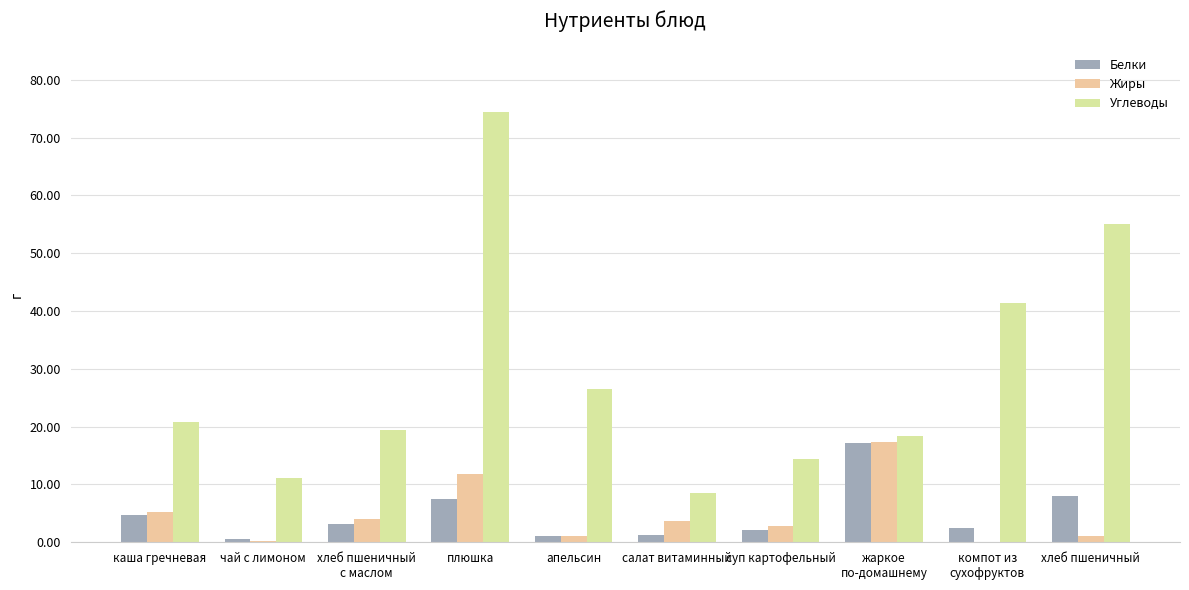

Read the Жиры value at каша гречневая.

5.3